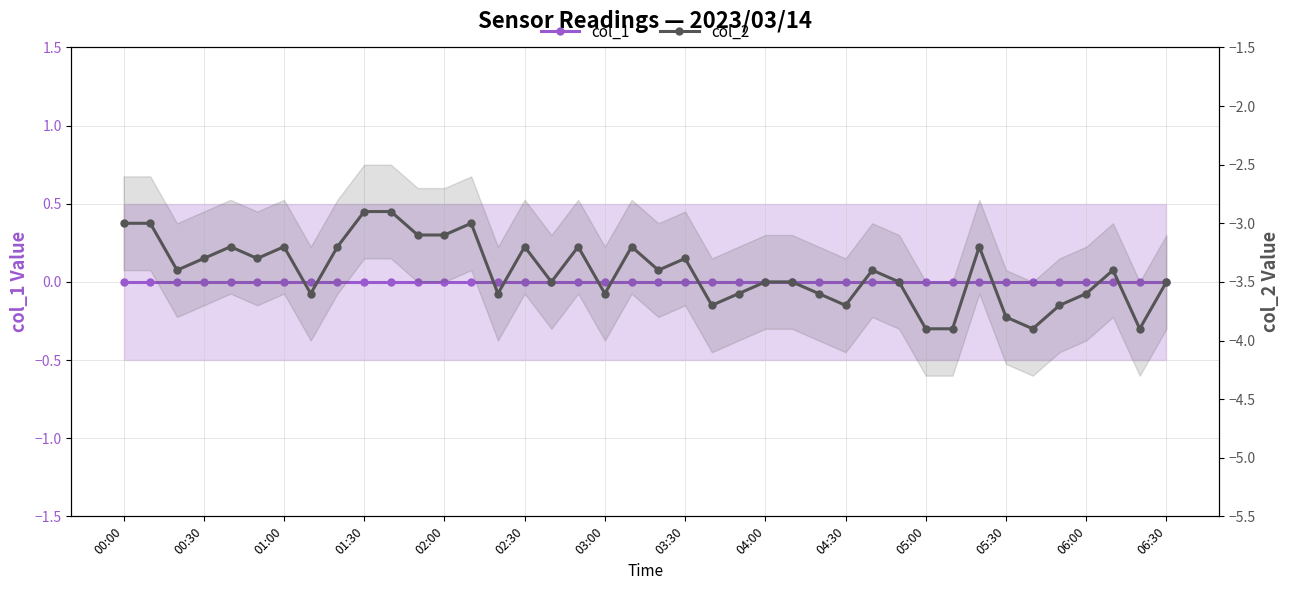

What is the sum of the col_2 values at 02:30 and 38?

-7.2